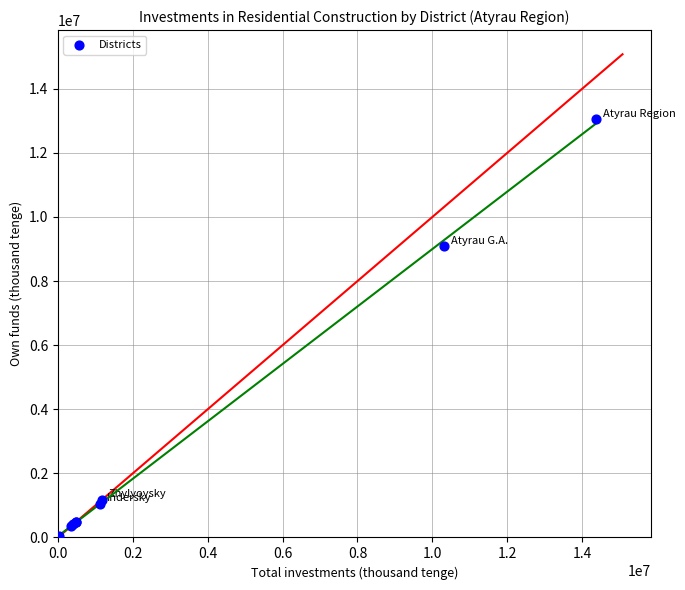

What Y value in the scatter plot is closest to 6537920?

9080223